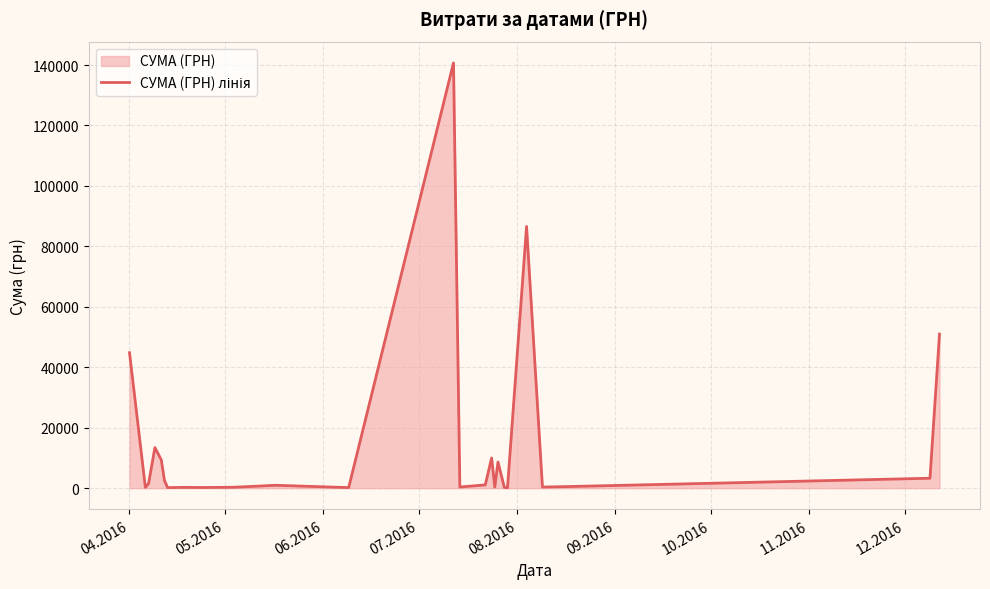

How many lines are shown in the chart?

1